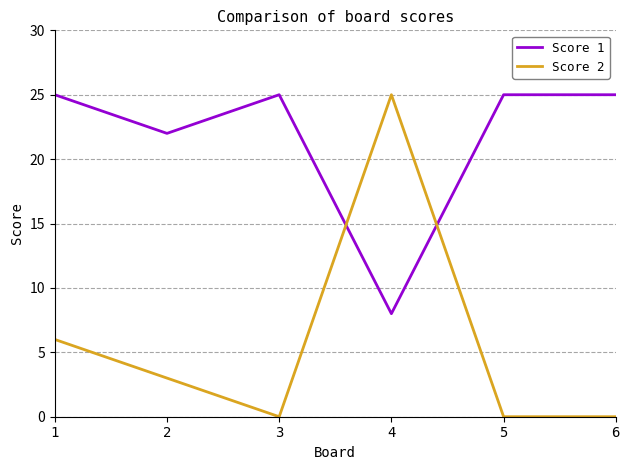

Rank the series by their average value, from lowest to highest.

Score 2, Score 1